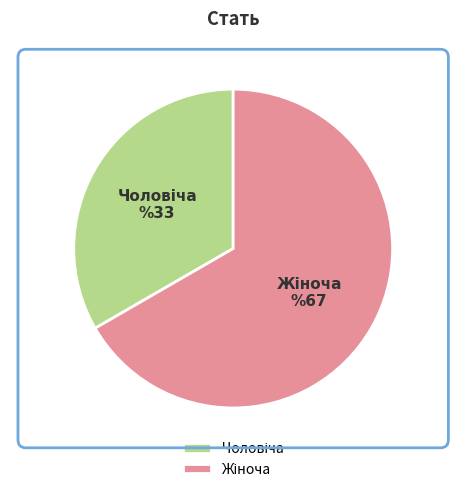

Does any single category account for the majority?

Yes